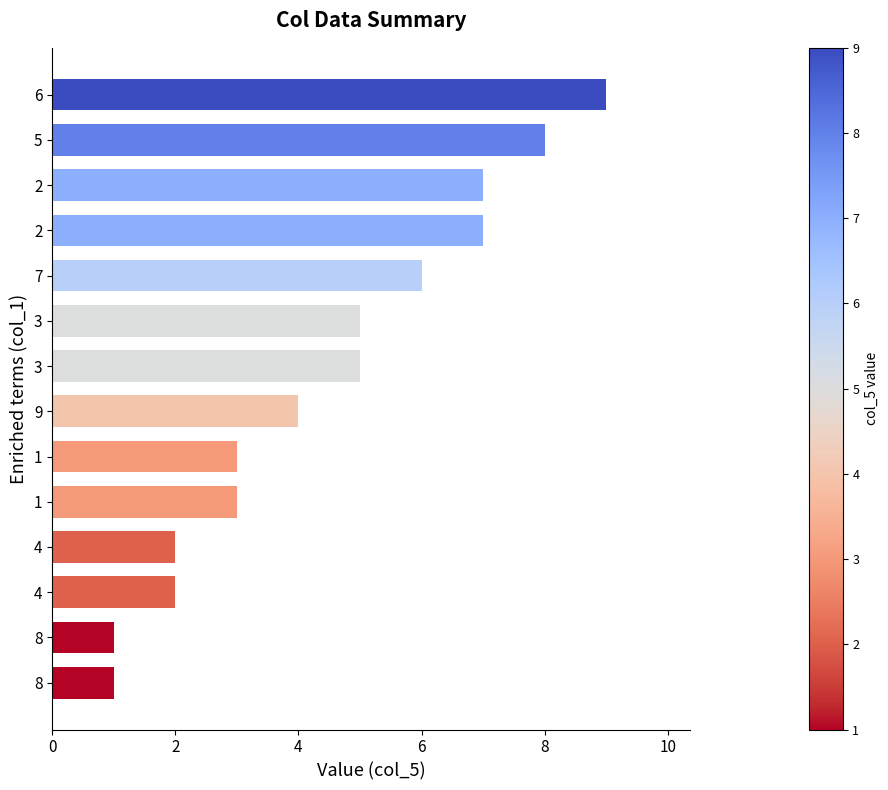

How many categories are shown in the chart?

14